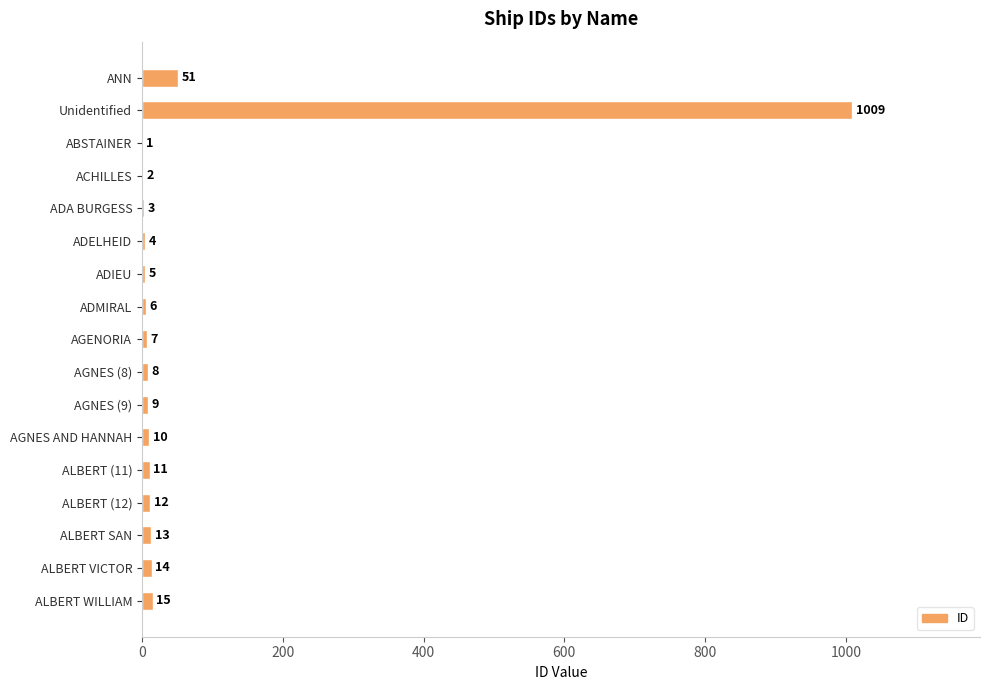

True or false: the data shows 11 at ALBERT (11).

True